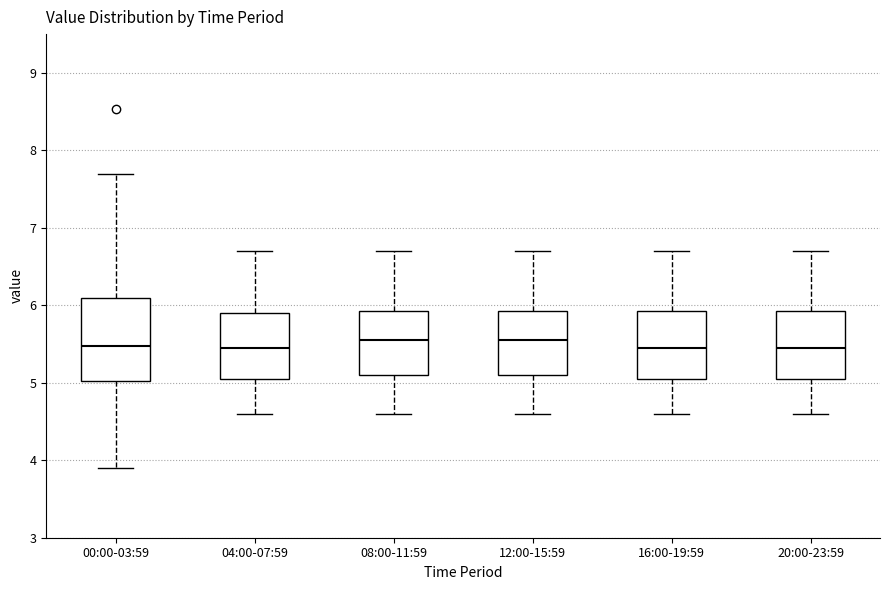

Reading left to right, transcribe this box plot: for each box, give where its median line is, the range the box spans, and where its two whiskers end, as read against the y-axis. The values are not printed on the chart, so give them approximately, as read against the axis.

00:00-03:59: median 5.5, box 5.0 to 6.1, whiskers 3.9 to 7.7
04:00-07:59: median 5.5, box 5.1 to 5.9, whiskers 4.6 to 6.7
08:00-11:59: median 5.6, box 5.1 to 5.9, whiskers 4.6 to 6.7
12:00-15:59: median 5.6, box 5.1 to 5.9, whiskers 4.6 to 6.7
16:00-19:59: median 5.5, box 5.1 to 5.9, whiskers 4.6 to 6.7
20:00-23:59: median 5.5, box 5.1 to 5.9, whiskers 4.6 to 6.7